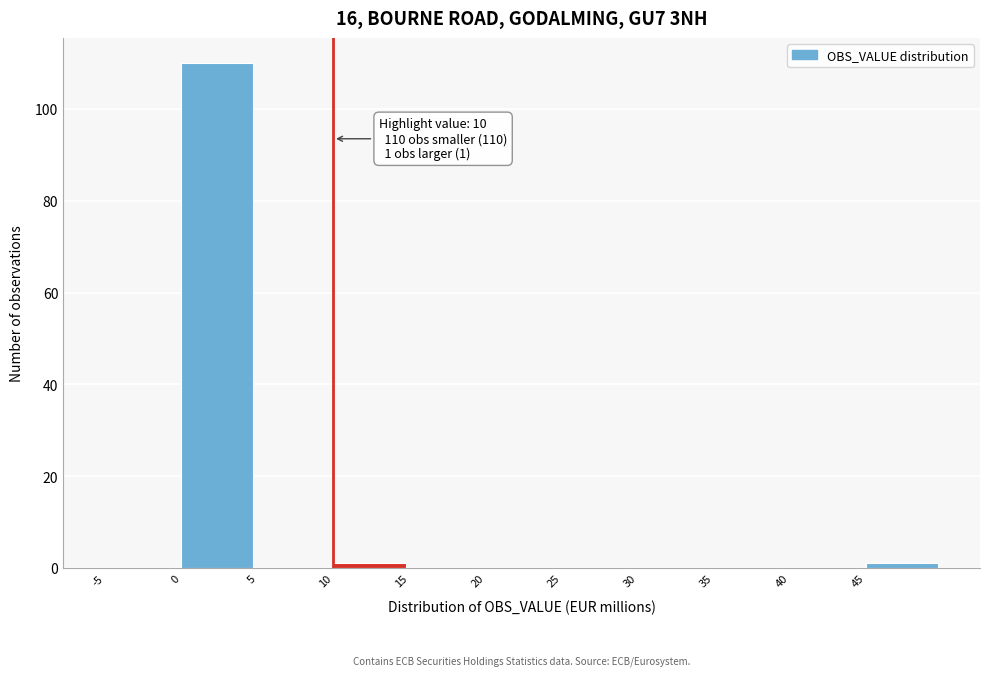

Over which range of the x-axis is the bar tallest?

0 to 5